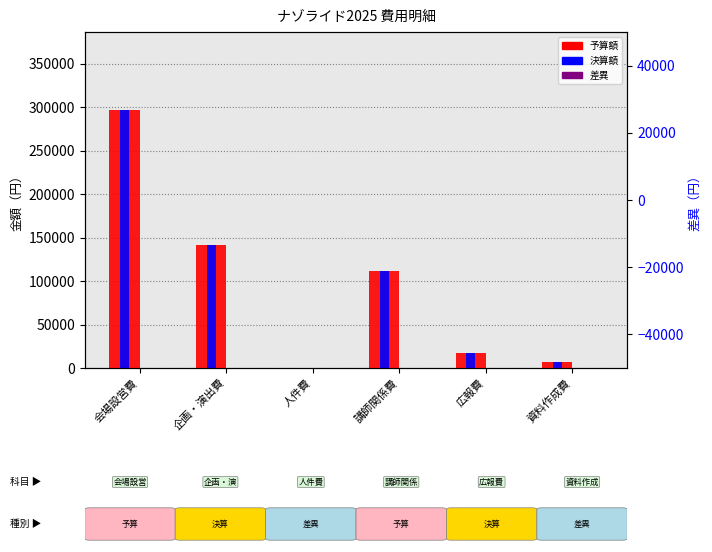

Rank the series at 会場設営費 from lowest to highest value.

差異, 予算額, 決算額